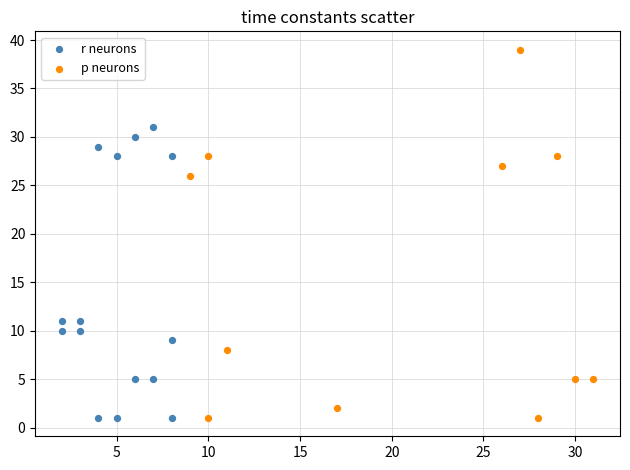

Which series has the largest Y range (max minus min)?

p neurons